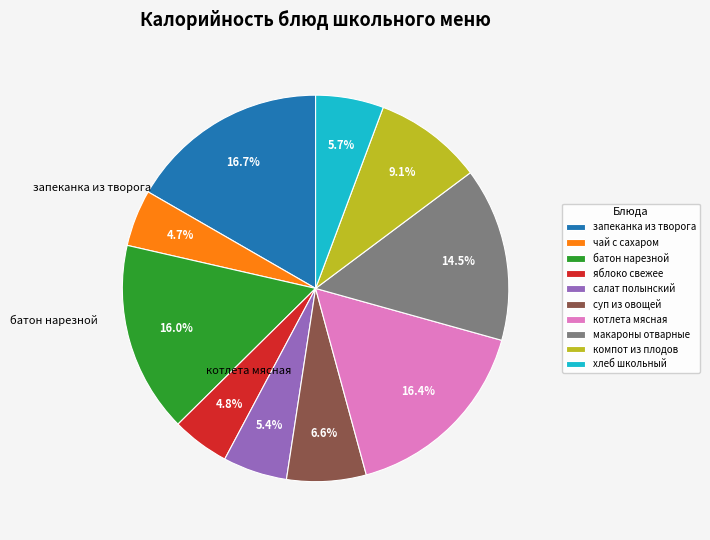

Does компот из плодов represent more than half of the total?

No